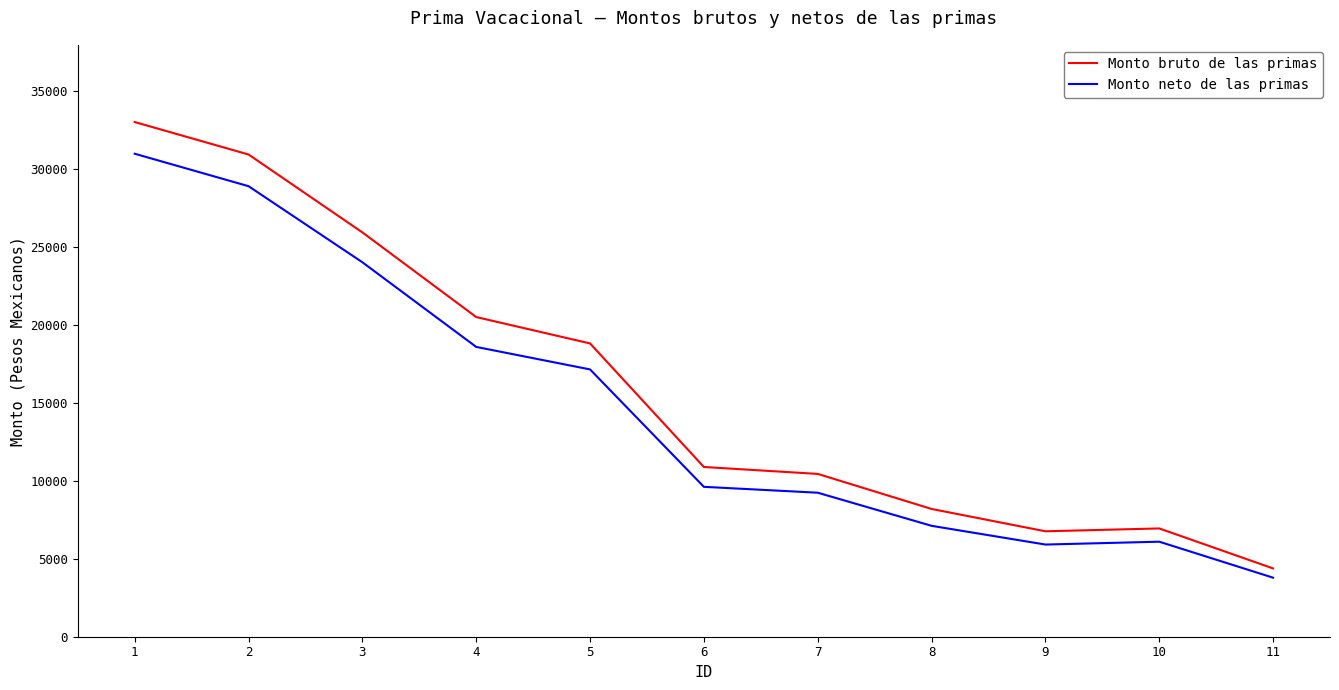

True or false: Monto neto de las primas and Monto bruto de las primas intersect in this chart.

False